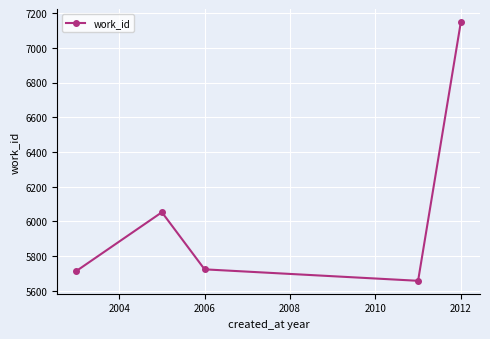

What is the maximum value shown in the chart?

7147